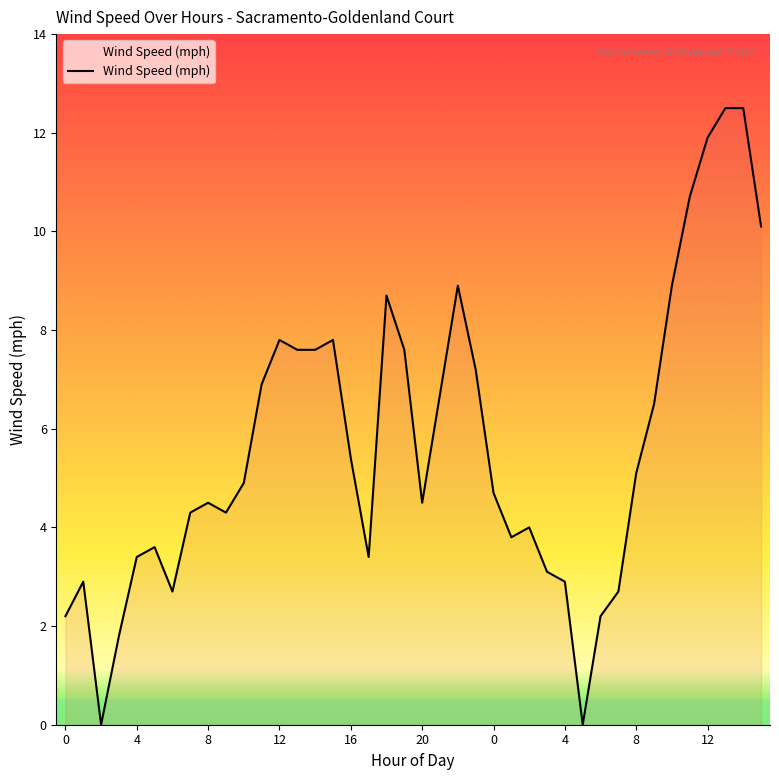

What is the greatest value displayed?

12.5